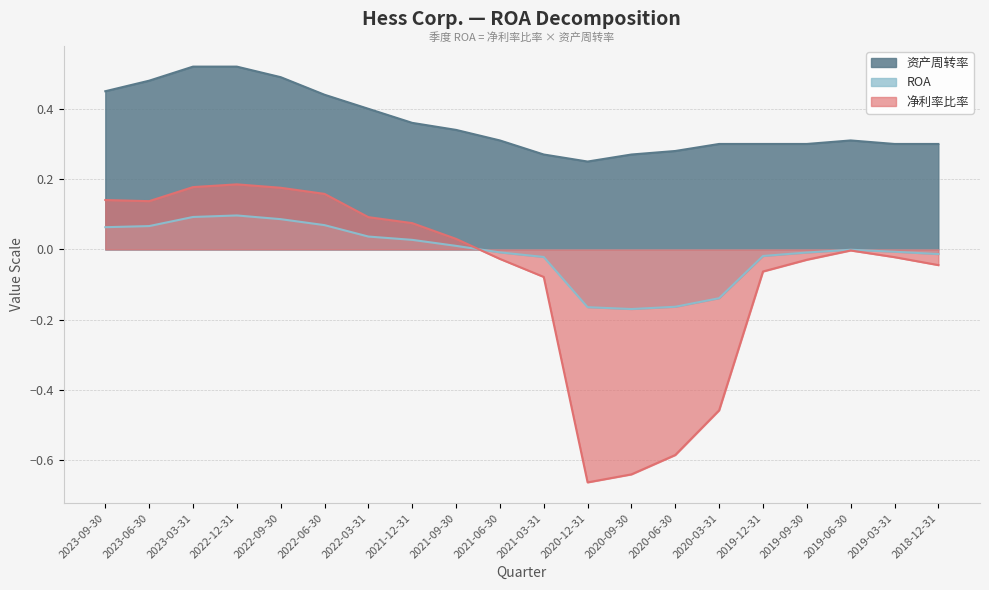

The value of ROA at 2021-06-30 is -0.0. True or false?

True